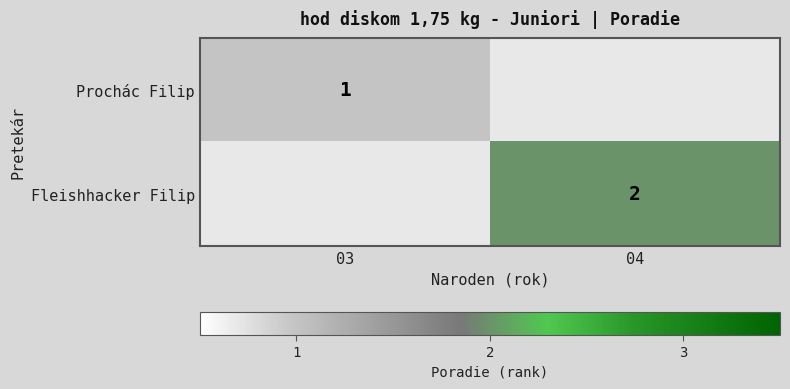

Is it true that Fleishhacker Filip equals 4 at 04?

False